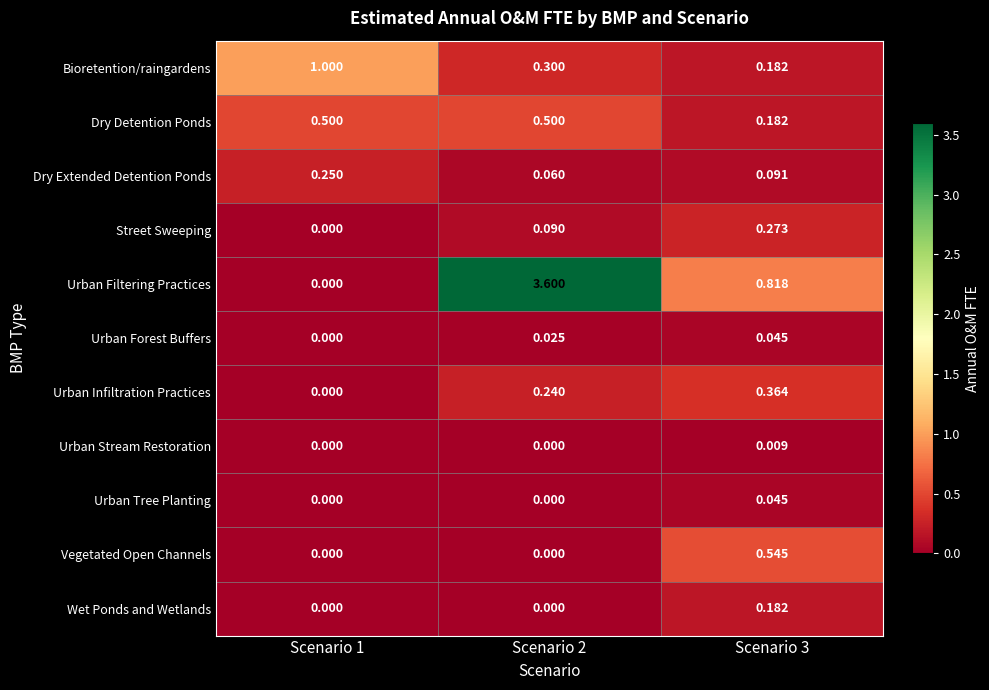

Count the number of data series in this chart.

11